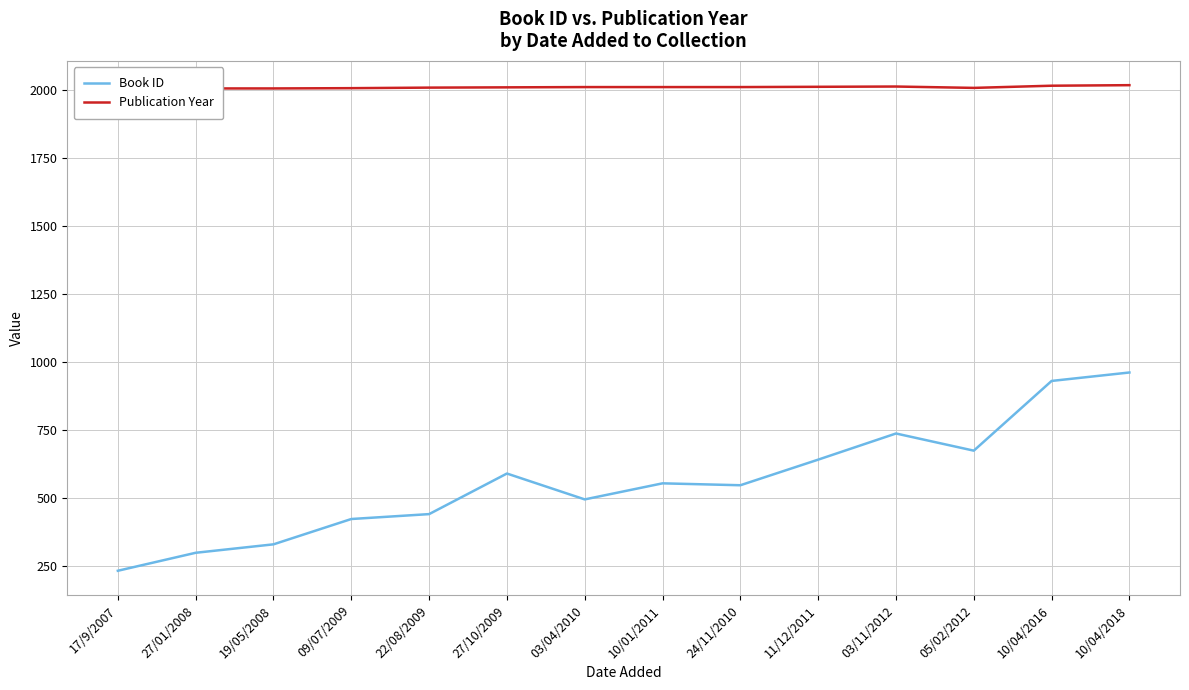

Where is the first local minimum for Book ID?

03/04/2010